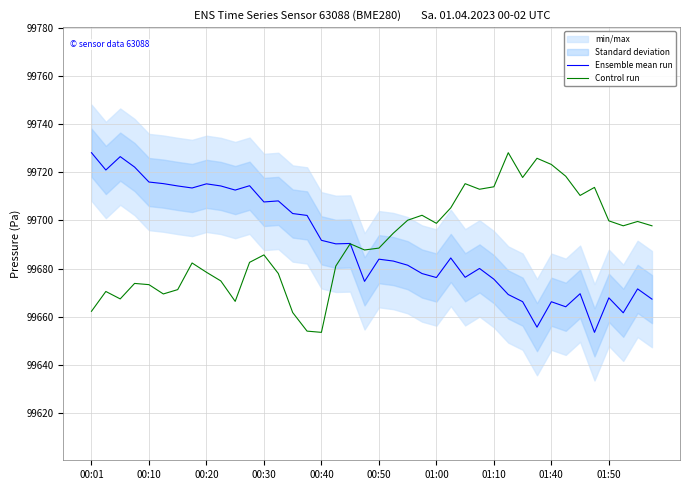

List the series in order of their overall mean, lowest first.

Ensemble mean run, Control run